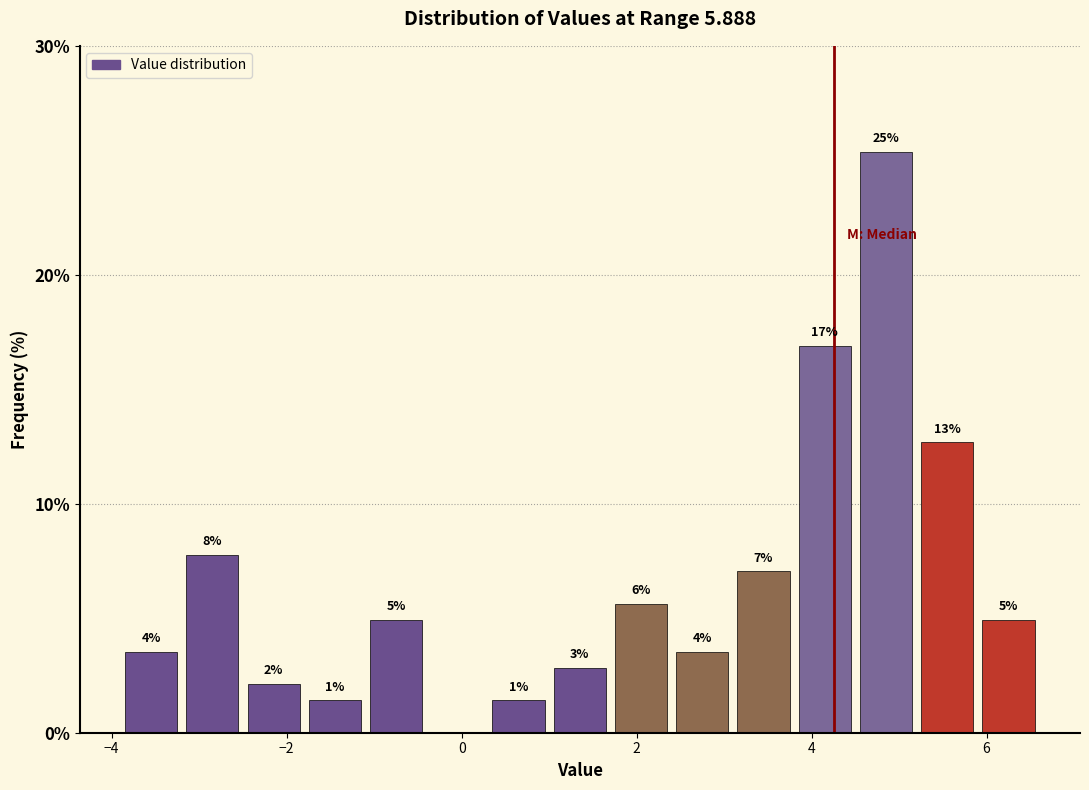

Around what value on the x-axis is the tallest bar? Give the approximate position of its centre, as read against the axis.

4.8